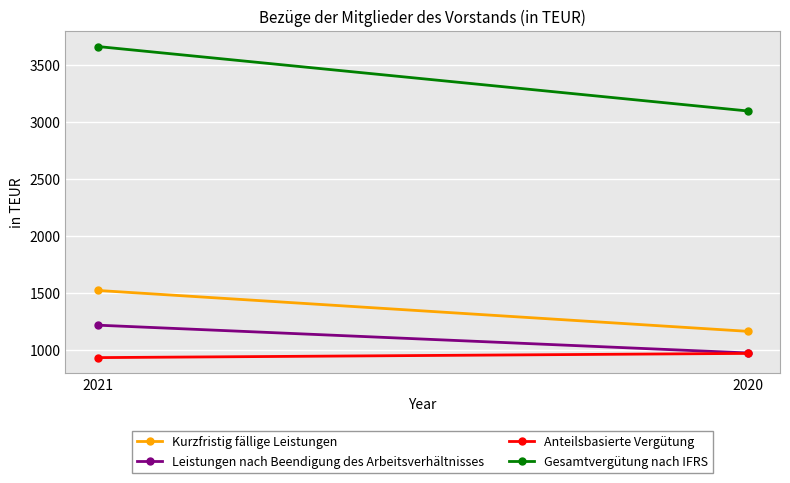

Rank the series at 2020 from lowest to highest value.

Anteilsbasierte Vergütung, Leistungen nach Beendigung des Arbeitsverhältnisses, Kurzfristig fällige Leistungen, Gesamtvergütung nach IFRS